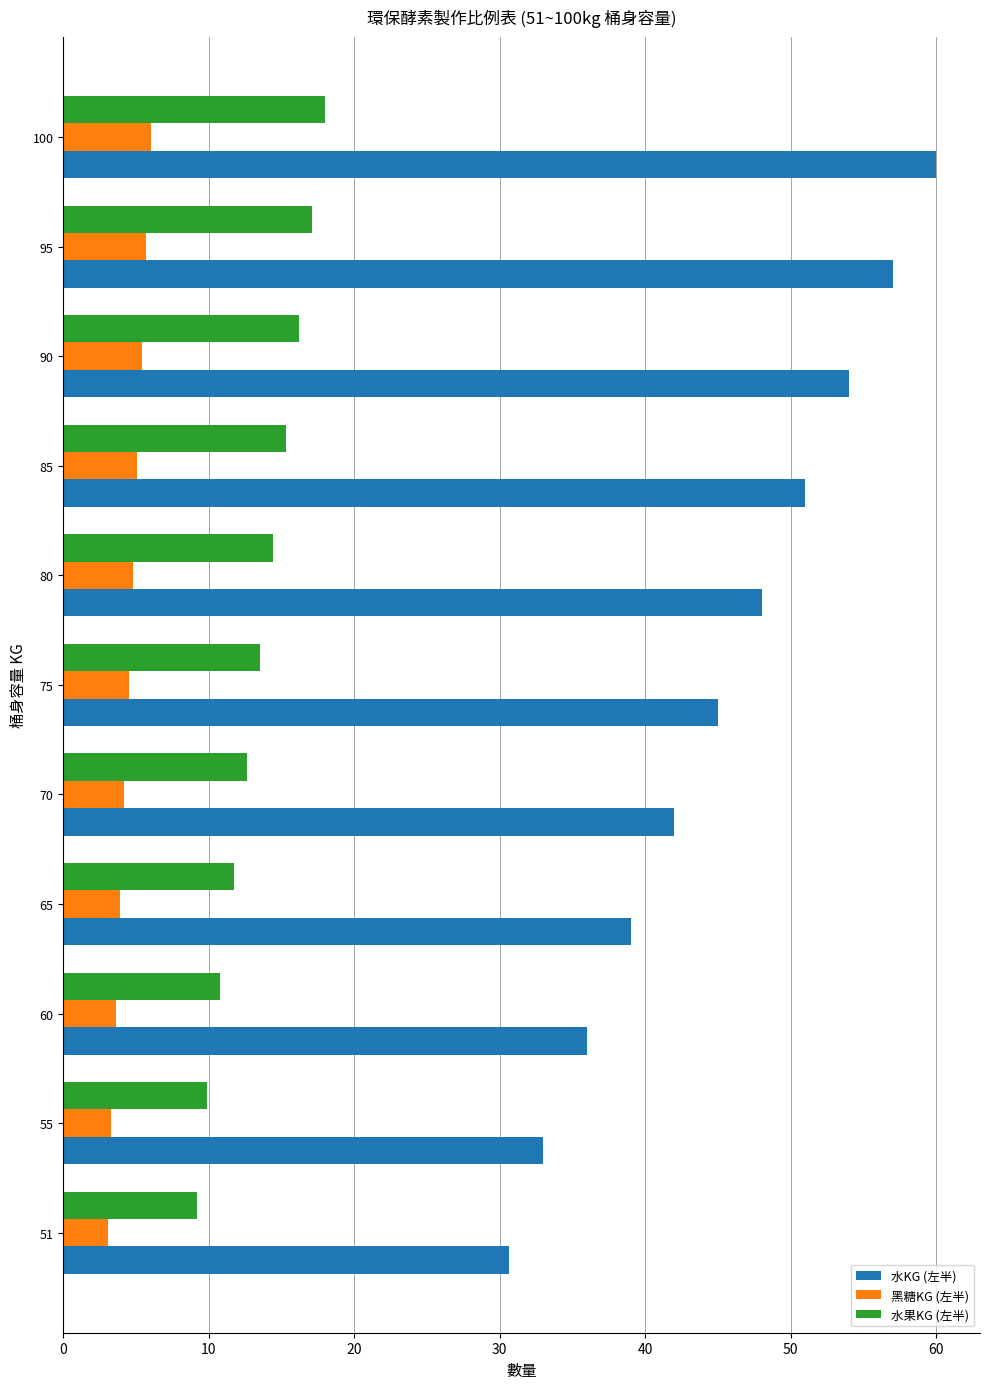

List the series in order of their overall mean, highest first.

水KG (左半), 水果KG (左半), 黑糖KG (左半)